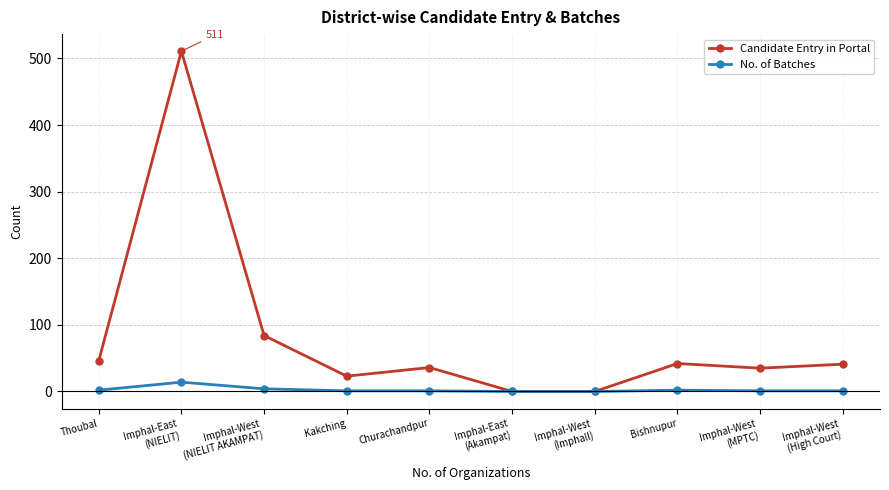

Which series has the largest total across all categories?

Candidate Entry in Portal